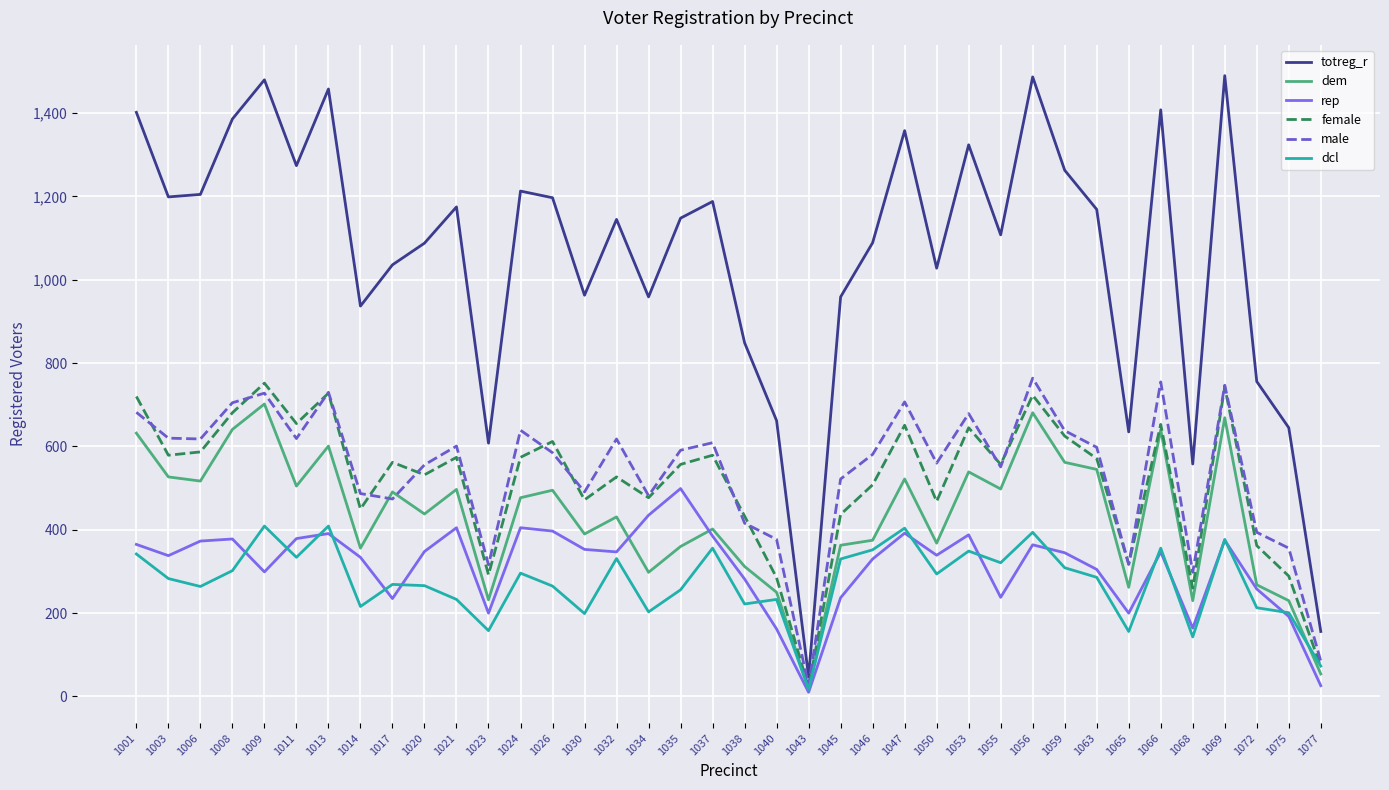

What is the greatest value displayed?

1490